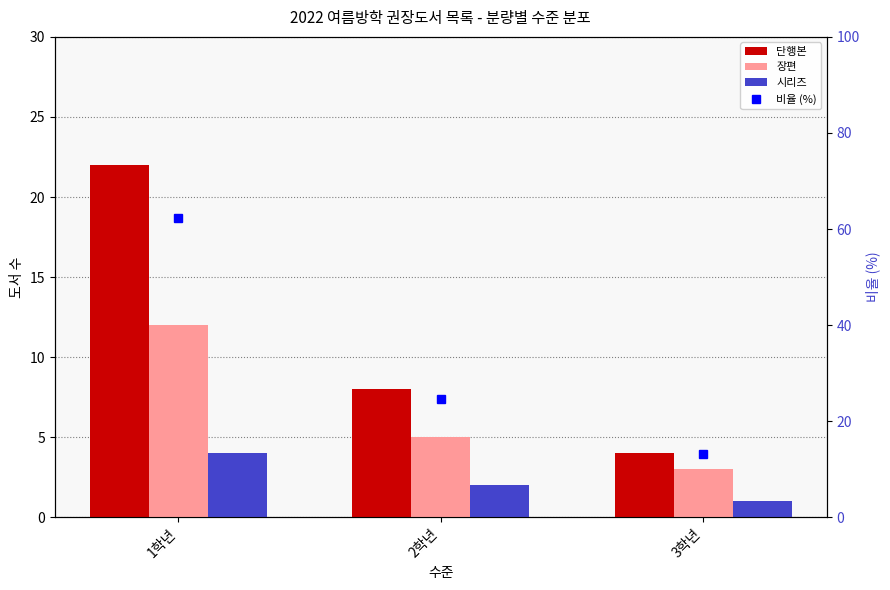

Where is 단행본 nearest to the value 13?

2학년